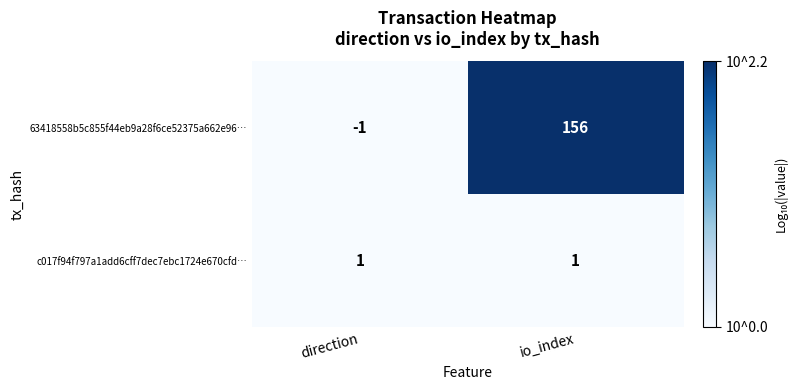

What is the greatest value displayed?

156